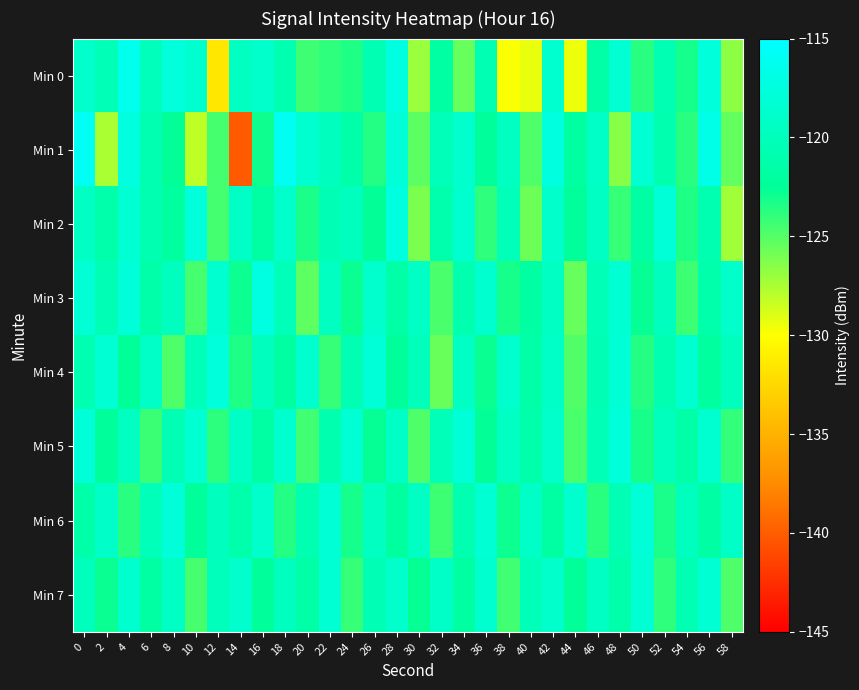

List the series in order of their peak value, lowest first.

Min 7, Min 6, Min 4, Min 5, Min 2, Min 3, Min 0, Min 1